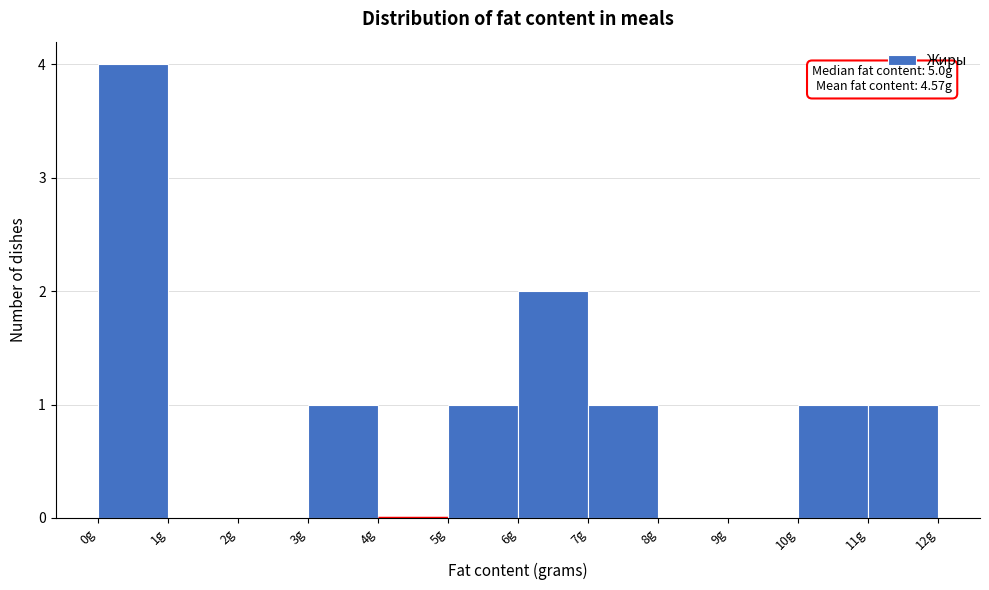

Which range on the x-axis has the tallest bar?

0 to 1